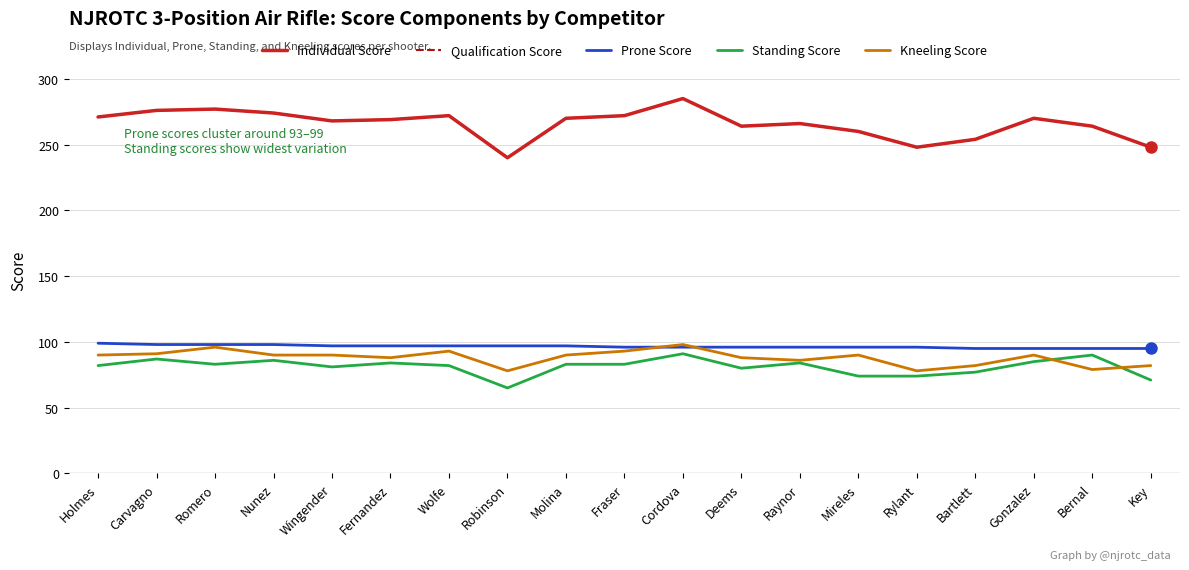

Reading left to right, transcribe all the data shown in this chart.

Individual Score: 271	276	277	274	268	269	272	240	270	272	285	264	266	260	248	254	270	264	248
Qualification Score: 271	276	277	274	268	269	272	240	270	272	285	264	266	260	248	254	270	264	248
Prone Score: 99	98	98	98	97	97	97	97	97	96	96	96	96	96	96	95	95	95	95
Standing Score: 82	87	83	86	81	84	82	65	83	83	91	80	84	74	74	77	85	90	71
Kneeling Score: 90	91	96	90	90	88	93	78	90	93	98	88	86	90	78	82	90	79	82